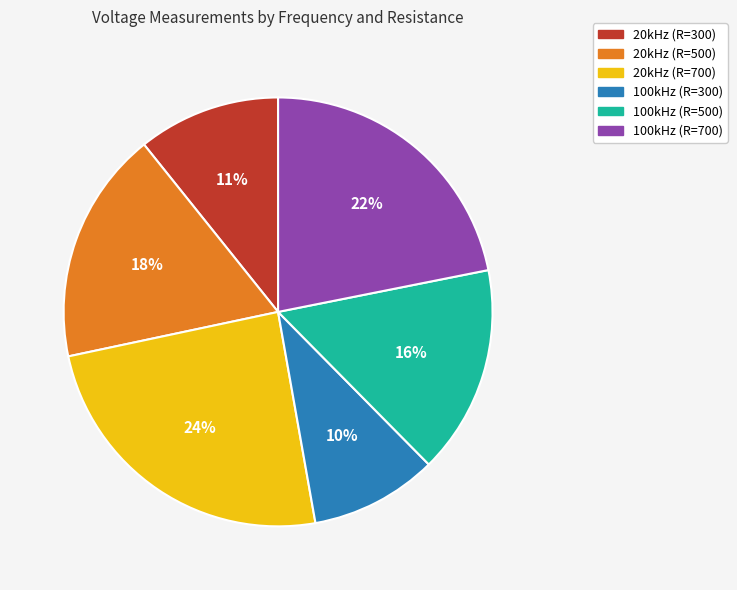

Is there any slice that represents more than half of the pie?

No